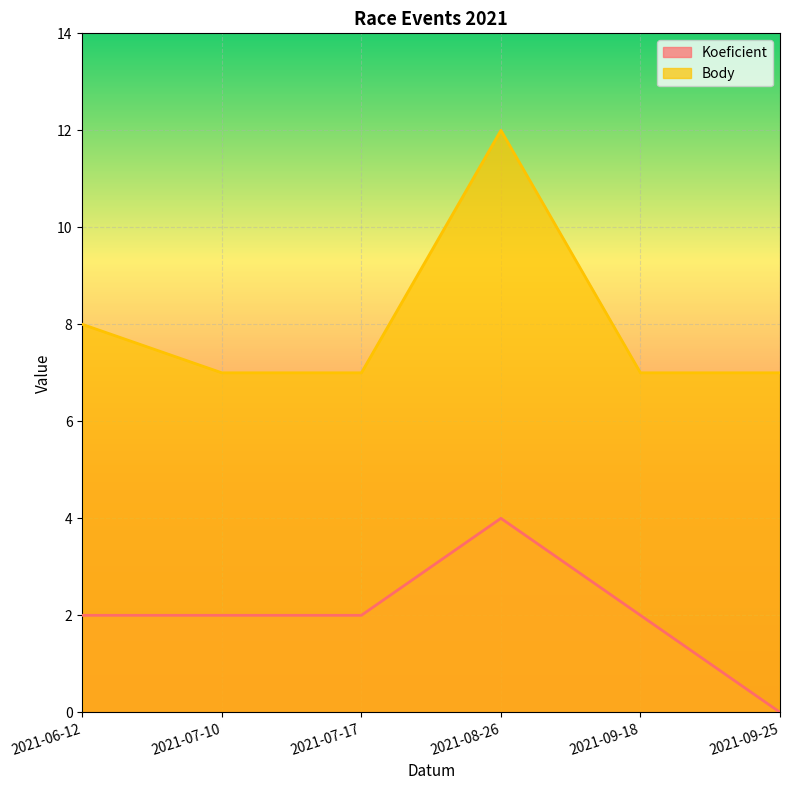

The value of Body at 2021-07-17 is 3. True or false?

False